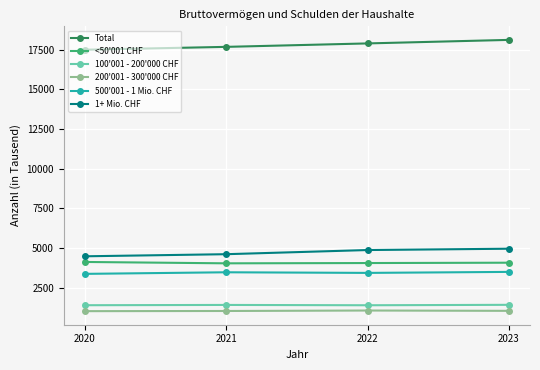

What is the difference between the highest and lowest values at 2021?

16637